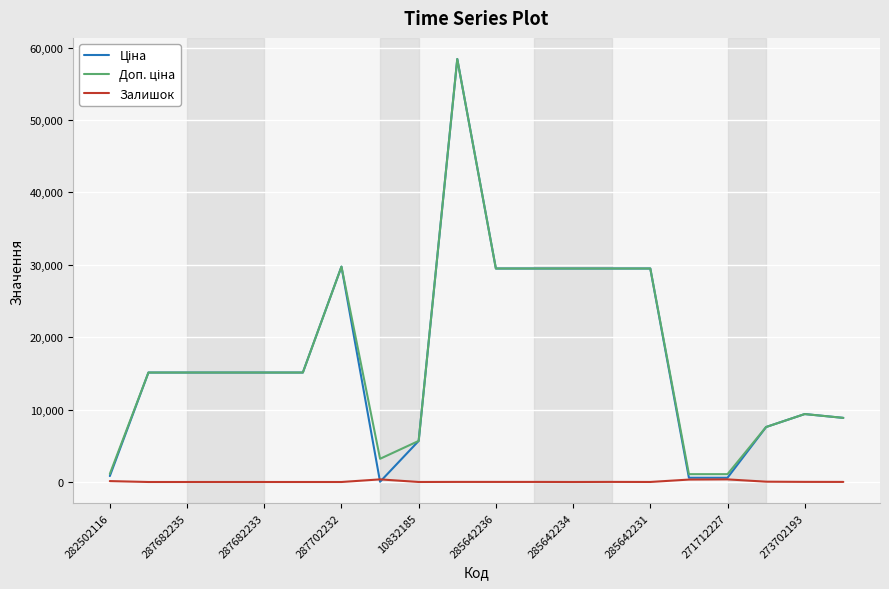

What is the difference between the highest and lowest values at 285642234?

29491.5